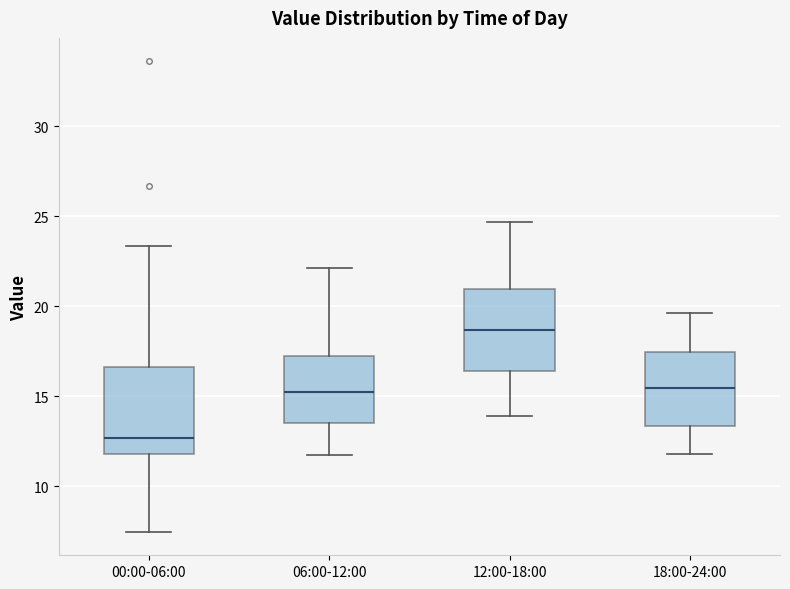

Reading left to right, transcribe this box plot: for each box, give where its median line is, the range the box spans, and where its two whiskers end, as read against the y-axis. The values are not printed on the chart, so give them approximately, as read against the axis.

00:00-06:00: median 12.5, box 12.0 to 16.5, whiskers 7.5 to 23.5
06:00-12:00: median 15.5, box 13.5 to 17.5, whiskers 12.0 to 22.0
12:00-18:00: median 18.5, box 16.5 to 21.0, whiskers 14.0 to 24.5
18:00-24:00: median 15.5, box 13.5 to 17.5, whiskers 12.0 to 19.5